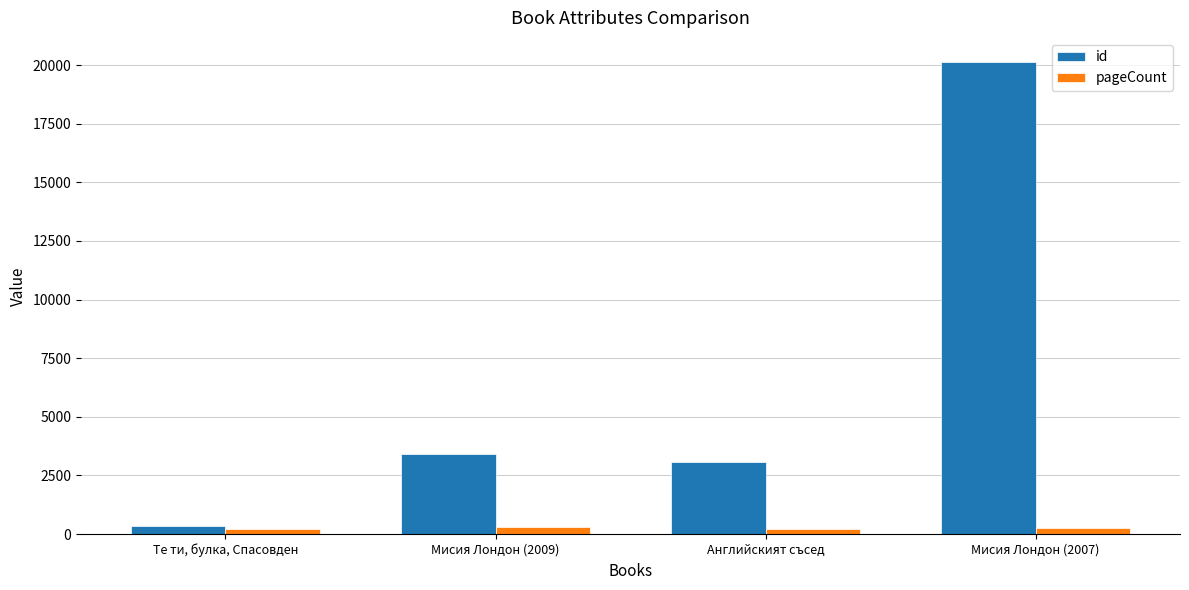

What is the difference between the maximum and minimum values in the id series?

19805